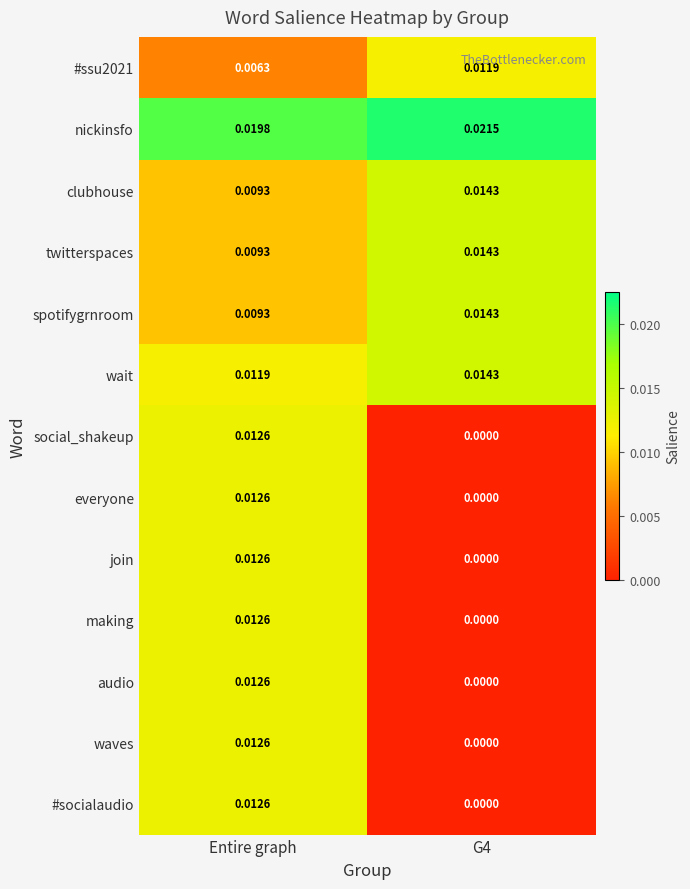

Where is nickinsfo nearest to the value 0?

Entire graph